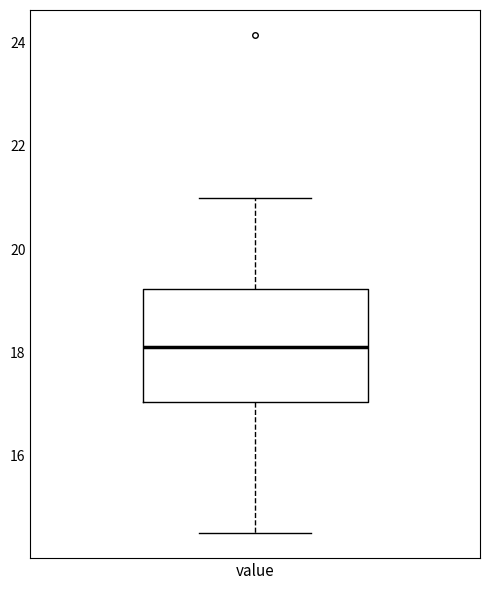

Read this box plot against the y-axis: the position of the median line, the range covered by the box, and the ends of both whiskers. The values are not printed on the chart, so give them approximately, as read against the axis.

median 18.2, box 17.0 to 19.2, whiskers 14.6 to 21.0